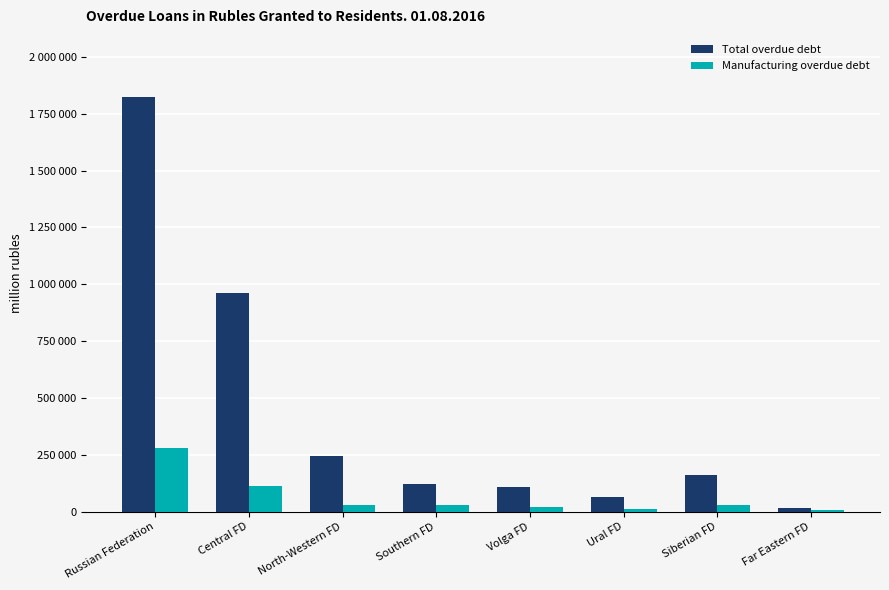

Which label corresponds to the largest value in the chart?

Russian Federation